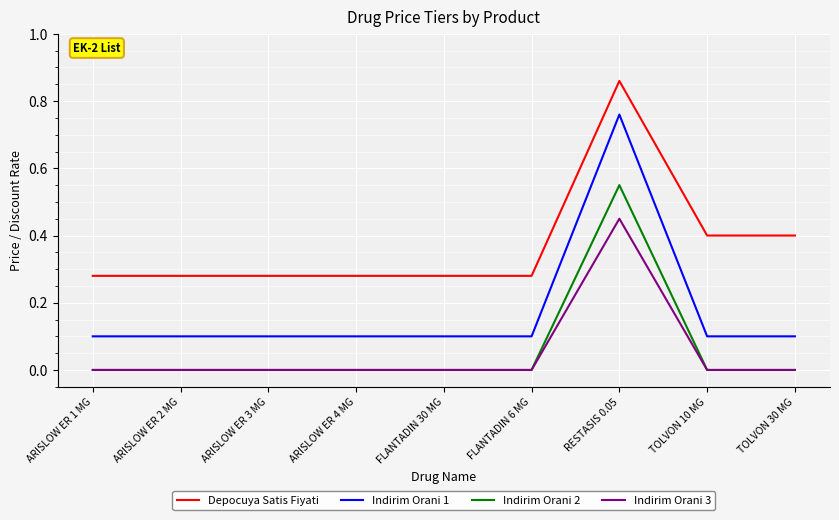

True or false: Depocuya Satis Fiyati and Indirim Orani 1 cross at least once.

False